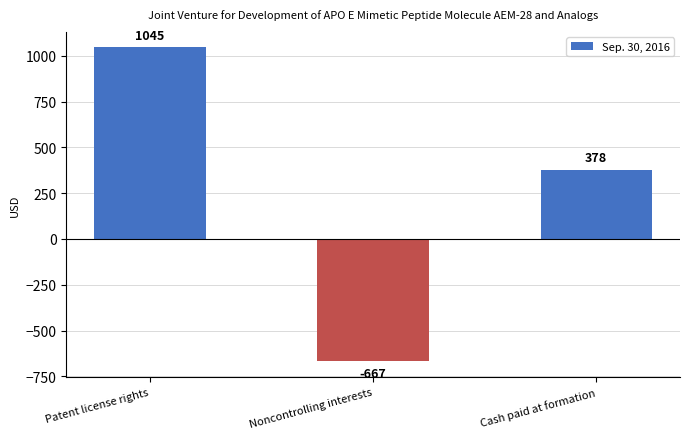

At which category does the chart reach its minimum across all series?

Noncontrolling interests